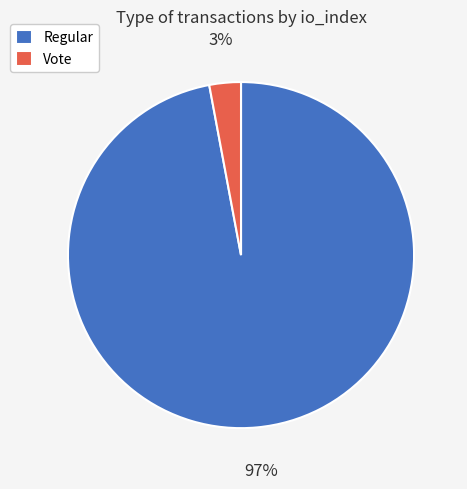

Which has a higher value, Regular or Vote?

Regular